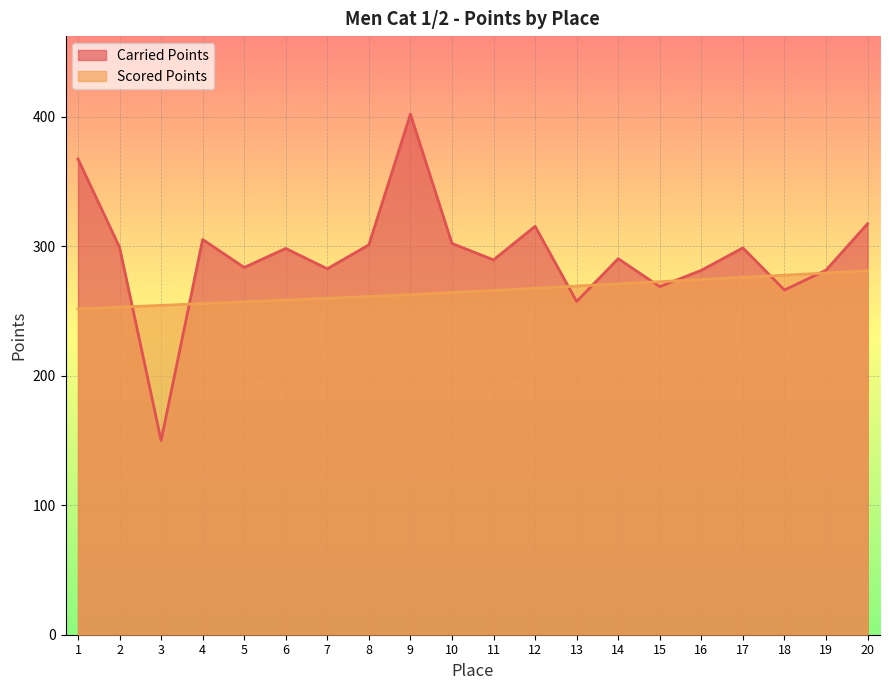

Reading left to right, extract all data points from this chart.

Carried Points: 1=367.3	2=299.1	3=150.0	4=305.1	5=283.6	6=298.2	7=282.5	8=301.0	9=401.9	10=302.1	11=289.4	12=315.3	13=257.3	14=290.3	15=268.7	16=281.4	17=298.6	18=266.2	19=281.4	20=317.3
Scored Points: 1=251.6	2=252.9	3=254.3	4=255.7	5=257.0	6=258.4	7=259.8	8=261.1	9=262.5	10=264.2	11=265.8	12=267.5	13=269.2	14=270.9	15=272.6	16=274.2	17=275.9	18=277.6	19=279.3	20=281.0